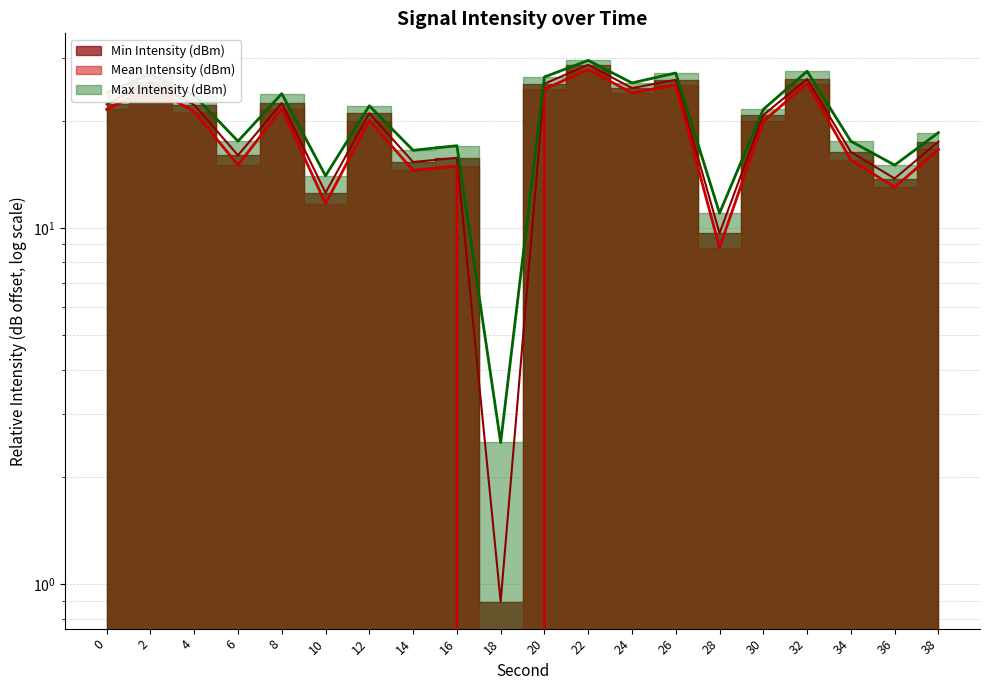

At which category does the chart reach its peak across all series?

22